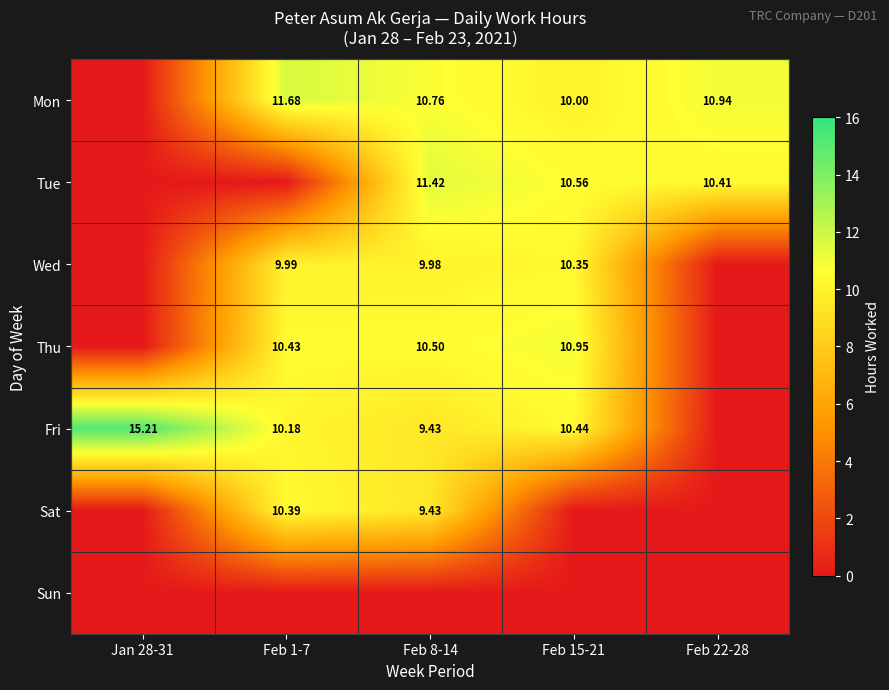

Is the value of Mon at Feb 22-28 greater than the value of Tue at Feb 8-14?

No